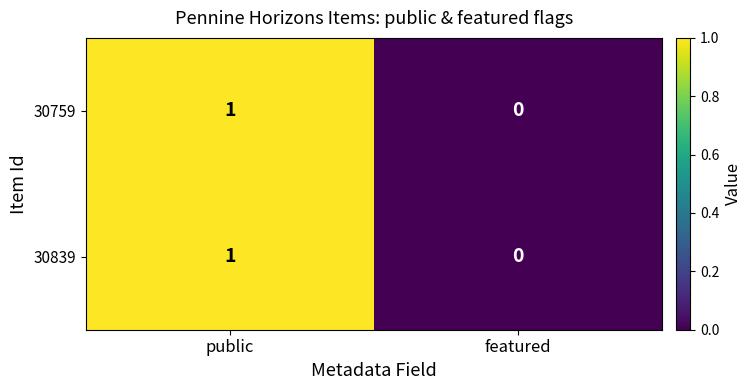

List the labels in order of 30839 value, largest first.

public, featured